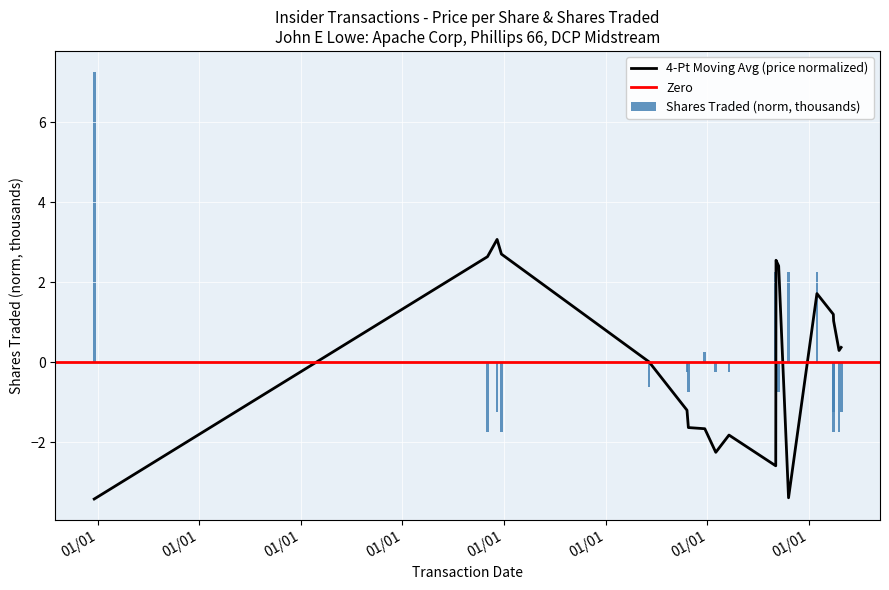

At which category is the sum across all series the highest?

2020-02-27